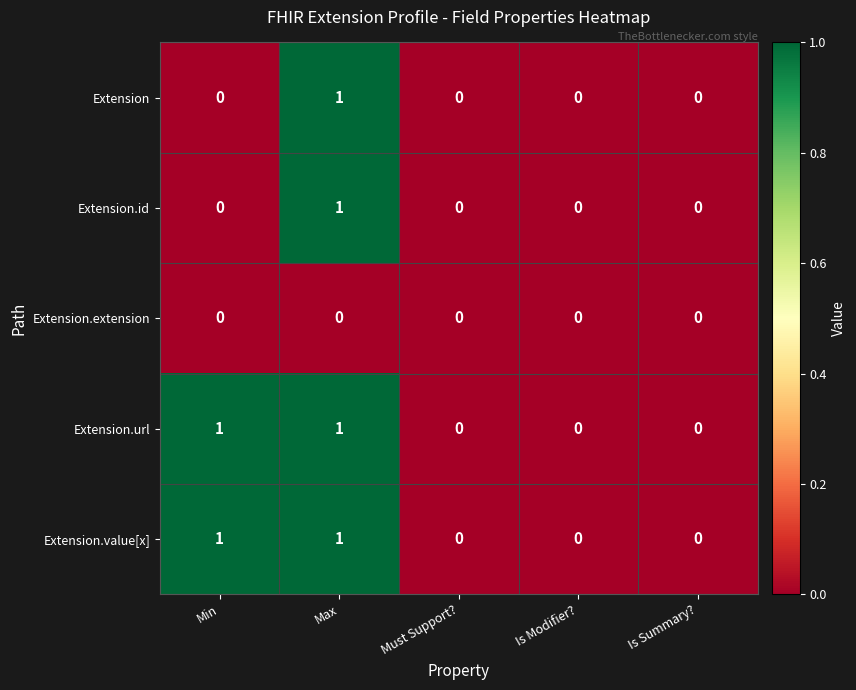

At which label does Extension.id reach its peak?

Max